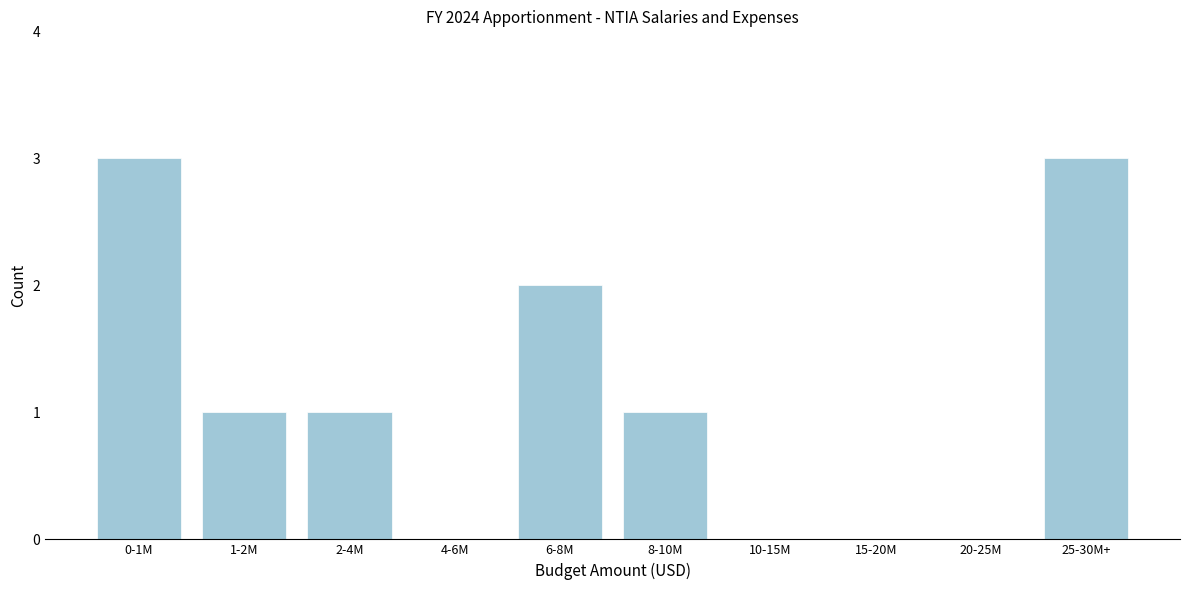

Reading left to right, extract all data points from this chart.

0-1M=3	1-2M=1	2-4M=1	4-6M=0	6-8M=2	8-10M=1	10-15M=0	15-20M=0	20-25M=0	25-30M+=3